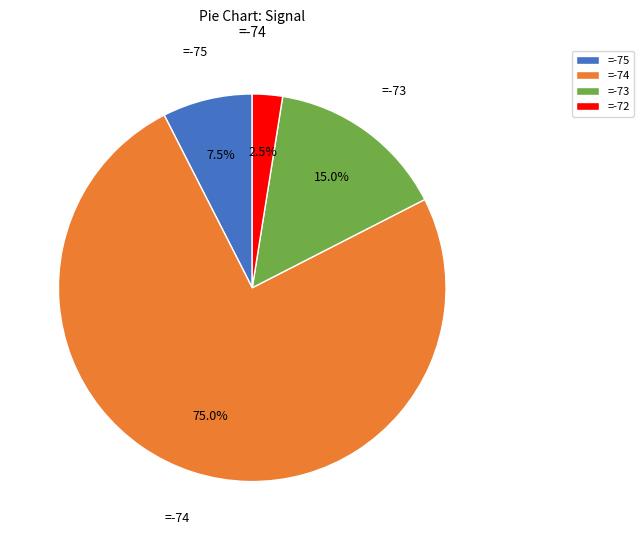

Does any single category account for the majority?

Yes